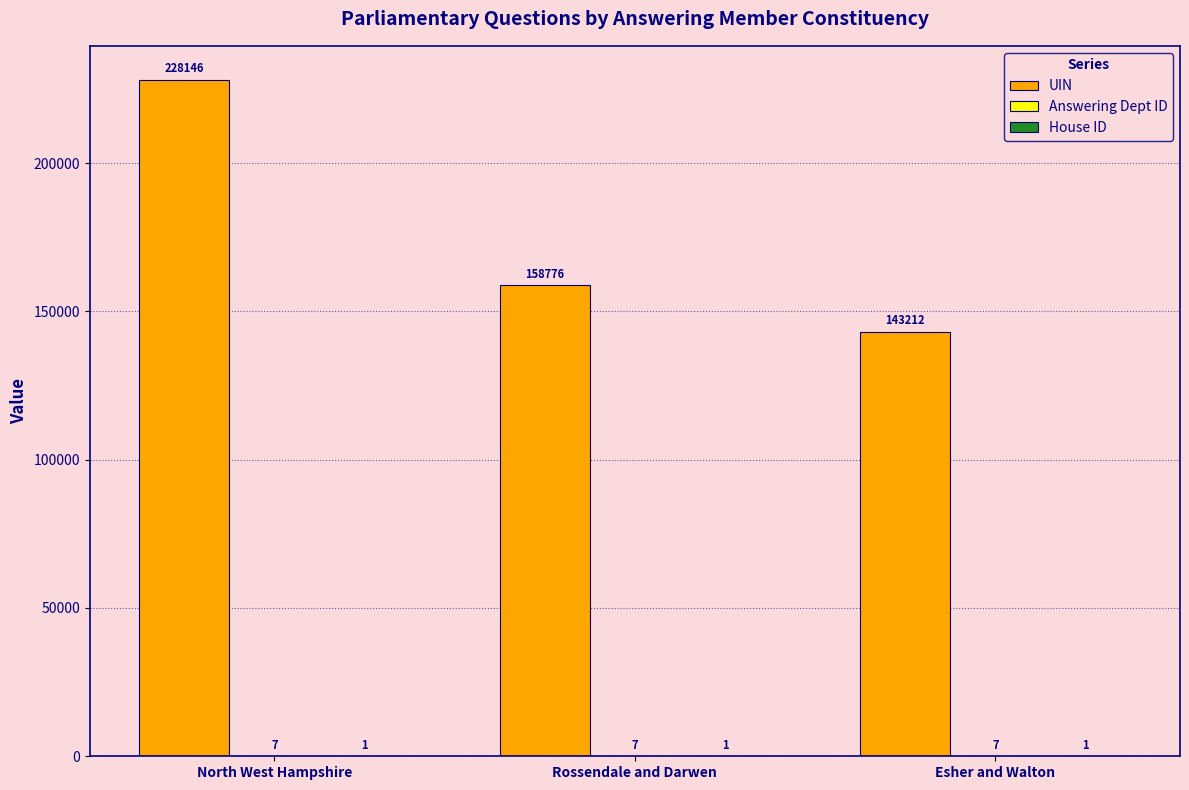

What is the greatest value displayed?

228146